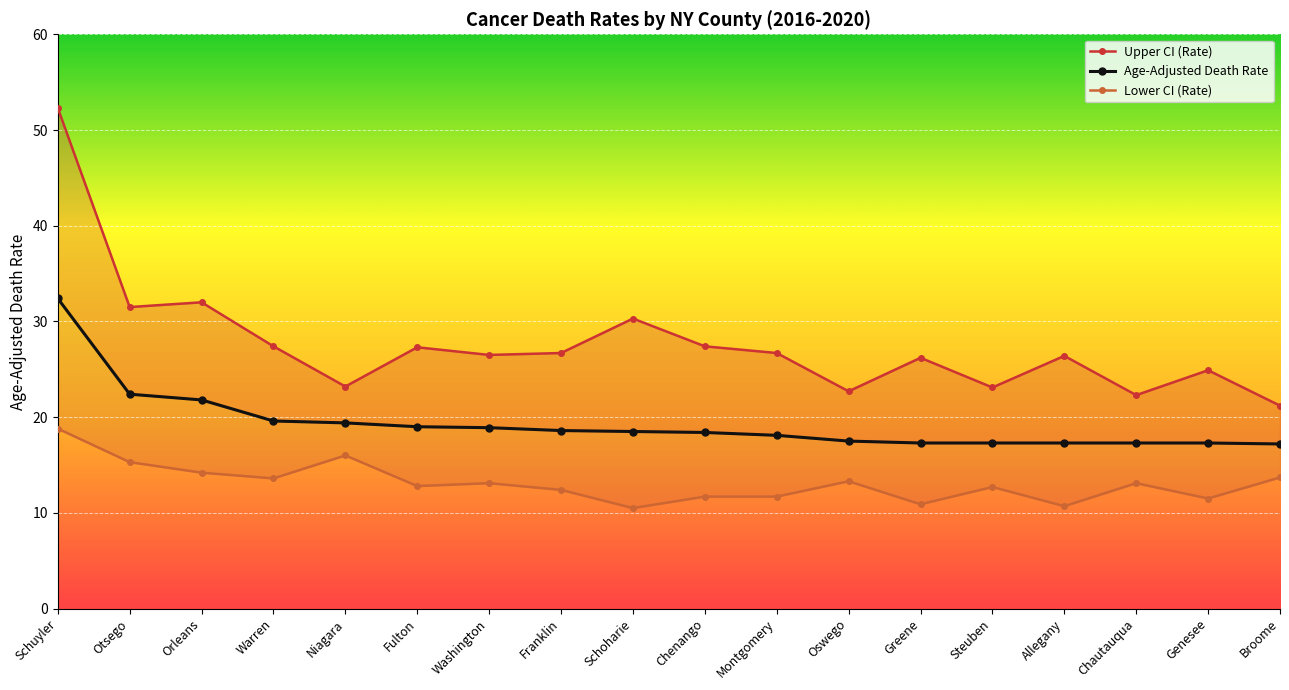

What position from the left is Genesee?

17